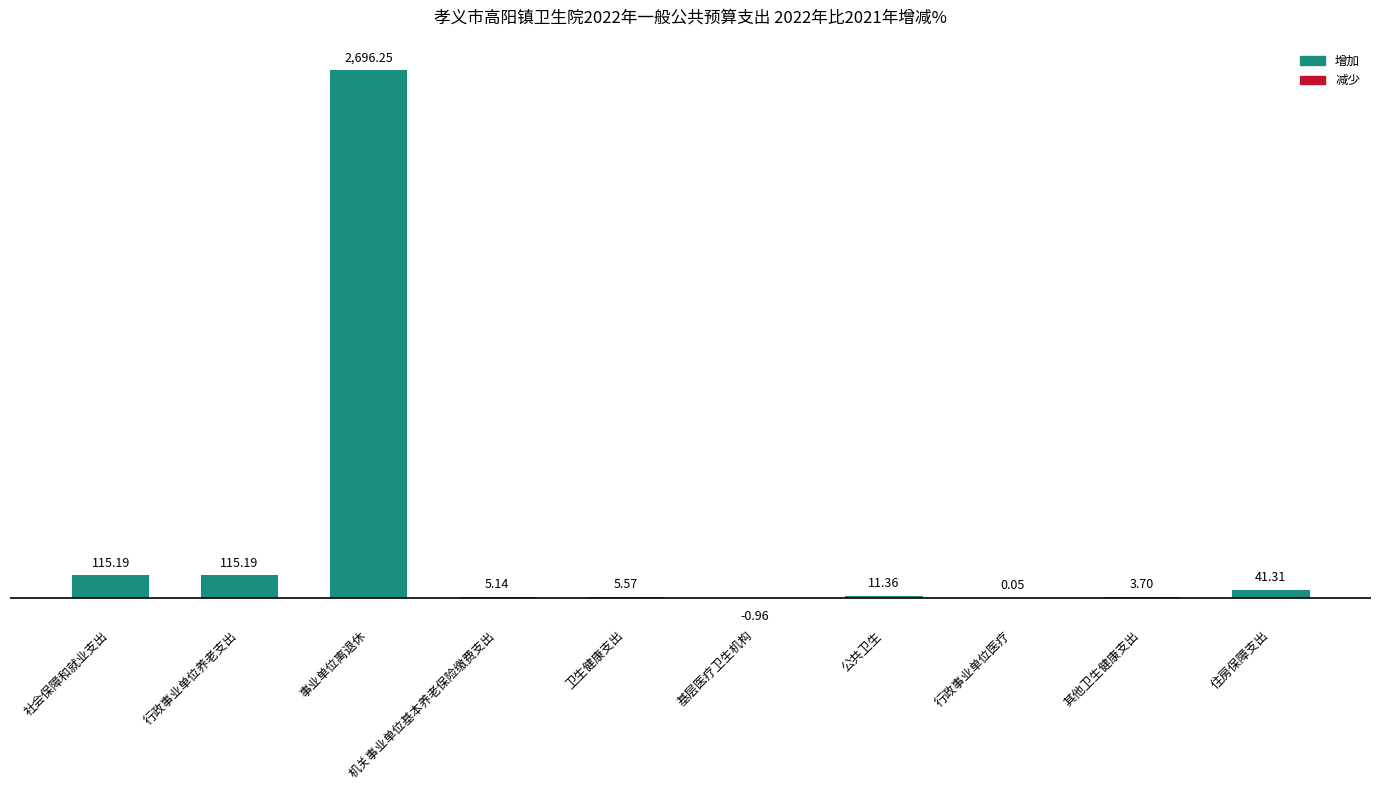

What is the sum of all values?

2992.8